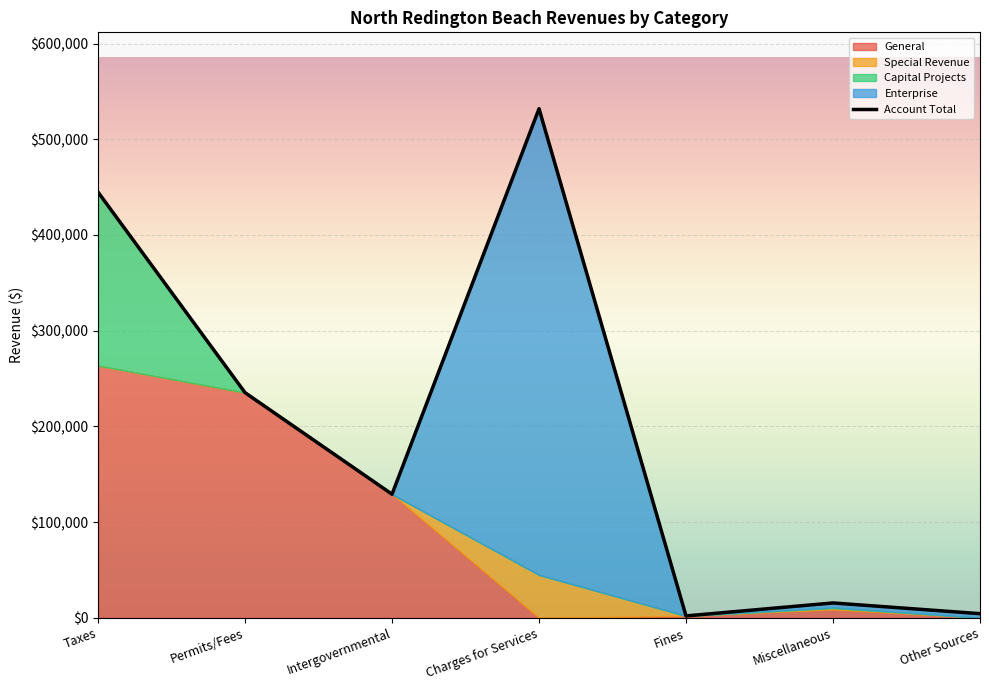

How many data points in General are above 8764?

3